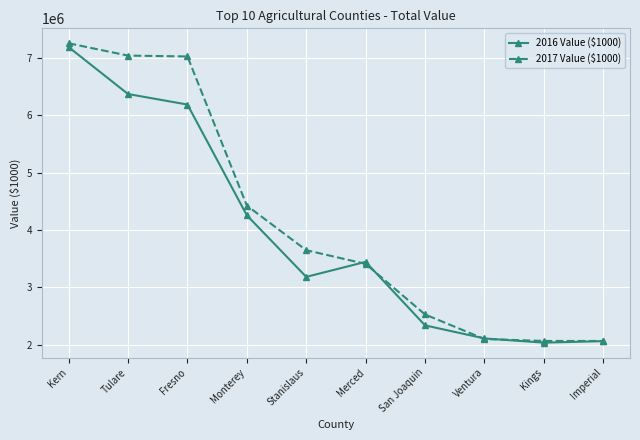

How many series are shown in this chart?

2